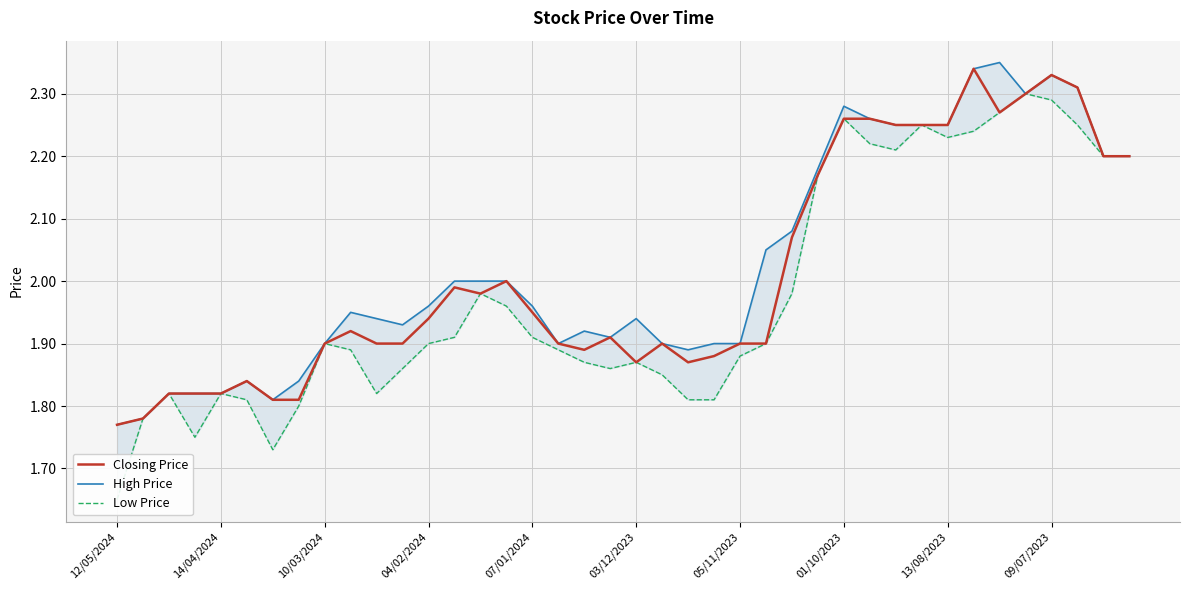

True or false: Closing Price and Low Price intersect in this chart.

False